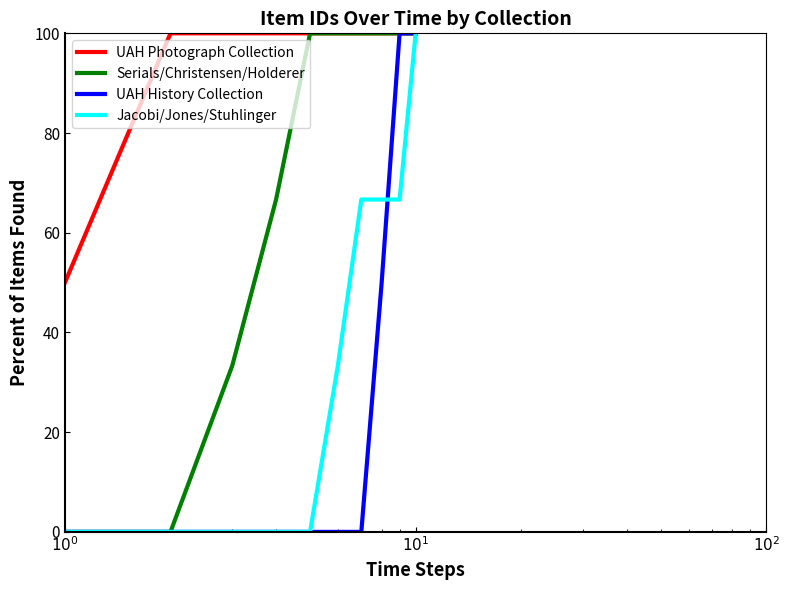

Which series has the largest total across all categories?

UAH Photograph Collection